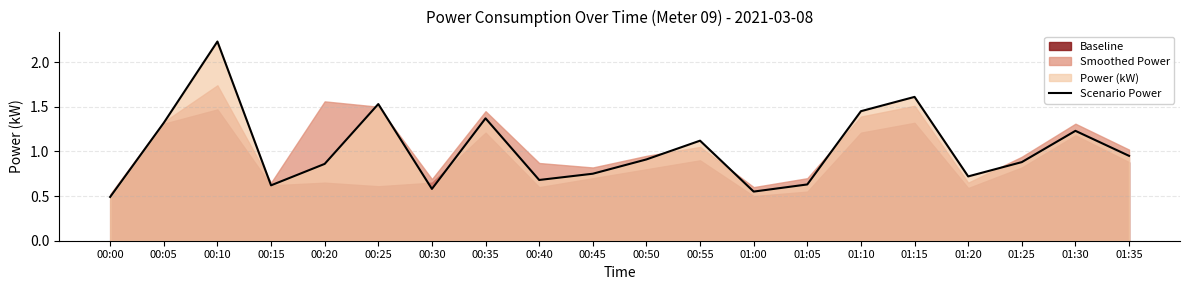

Reading left to right, list all the values displayed in this chart.

00:00=0.5	00:05=1.3	00:10=2.2	00:15=0.6	00:20=0.9	00:25=1.5	00:30=0.6	00:35=1.4	00:40=0.7	00:45=0.8	00:50=0.9	00:55=1.1	01:00=0.6	01:05=0.6	01:10=1.4	01:15=1.6	01:20=0.7	01:25=0.9	01:30=1.2	01:35=0.9